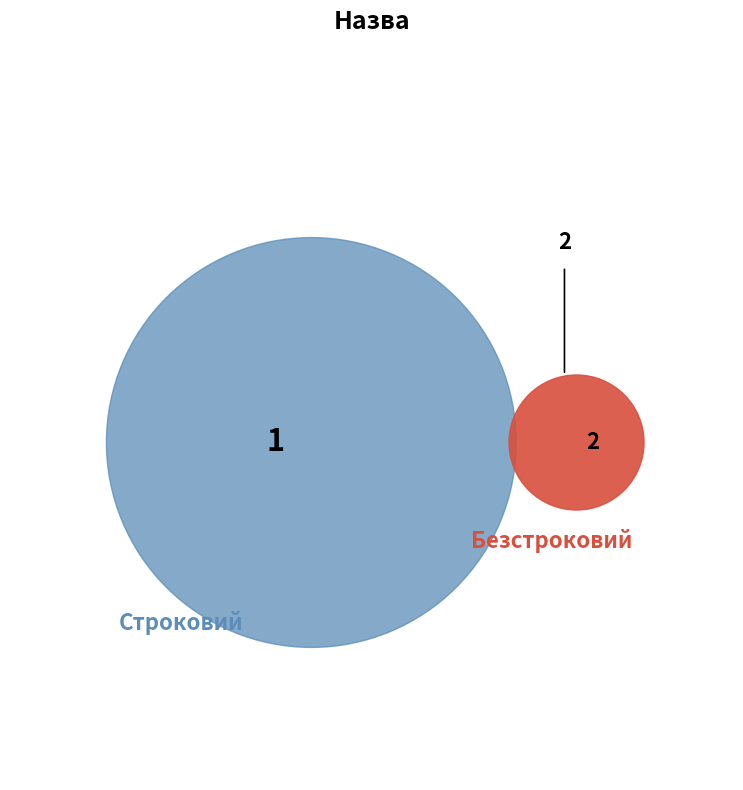

How many segments does this pie chart have?

2